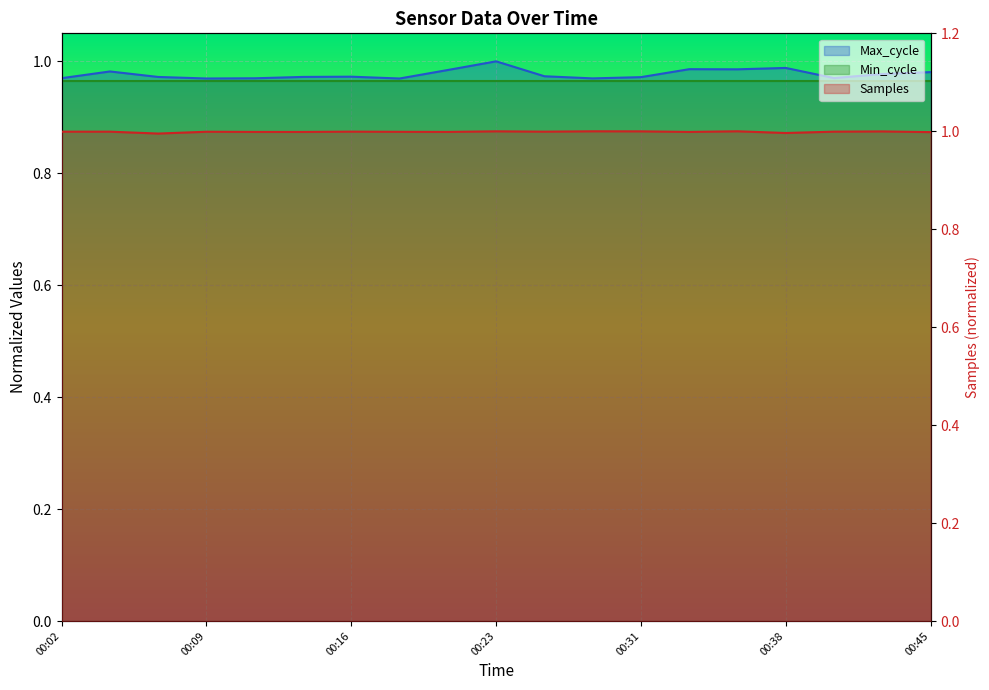

True or false: Max_cycle has more than 0 points higher than both neighbors.

True